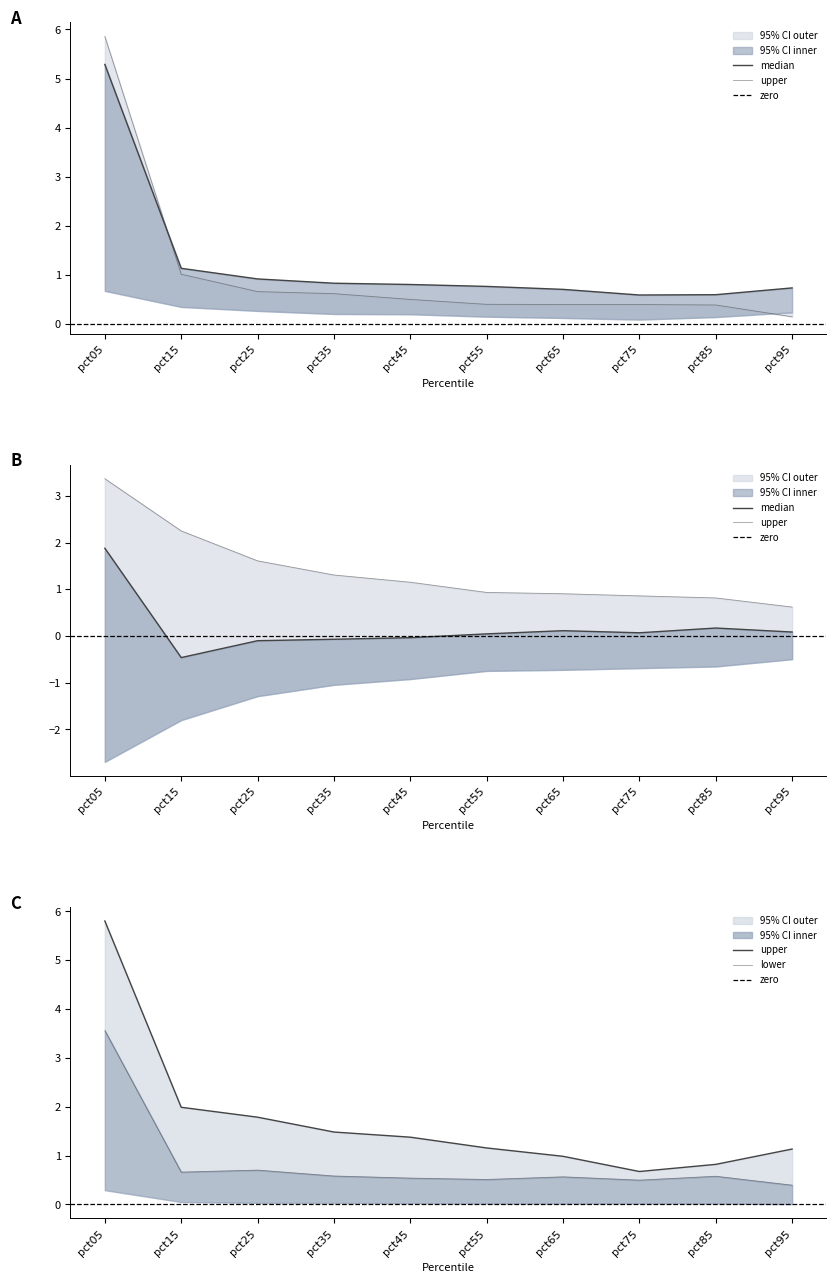

Read the May value at pct55.

1.2